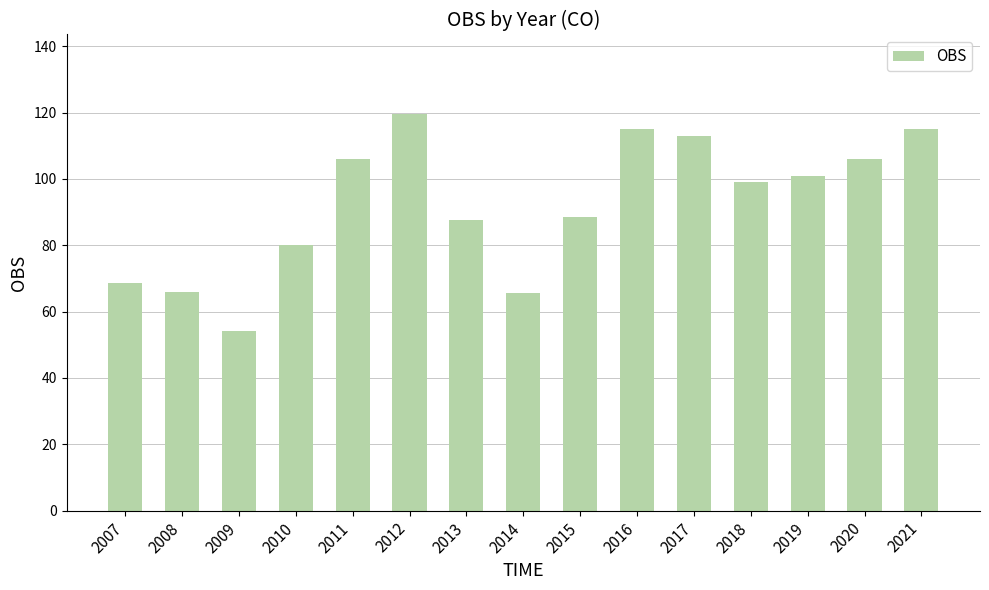

What is the sum of all values?

1385.1